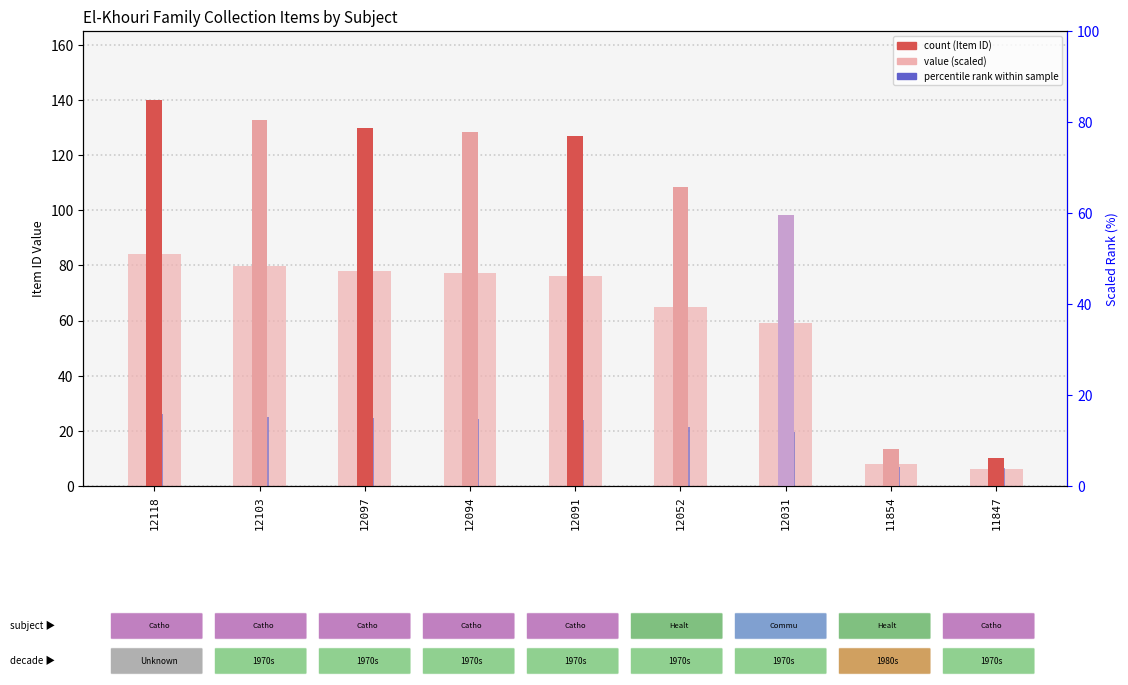

What is the difference between the second highest and second lowest values?

119.4